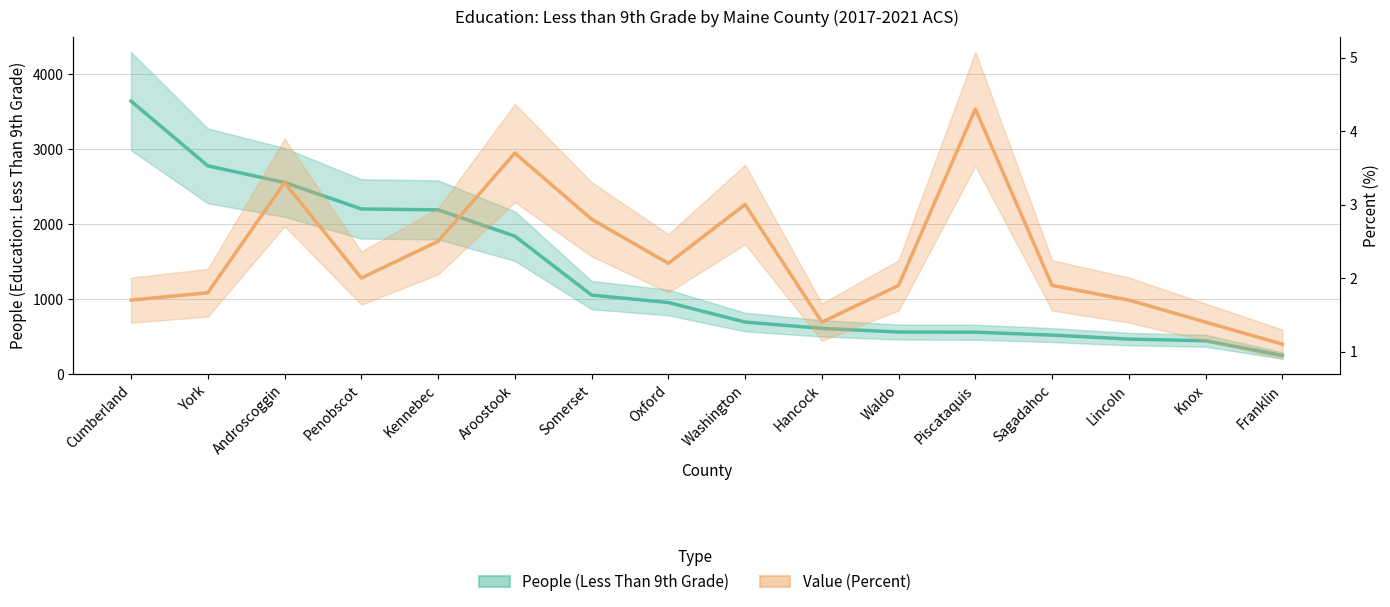

What are all the series names shown in the legend?

People (Less Than 9th Grade), Value (Percent)